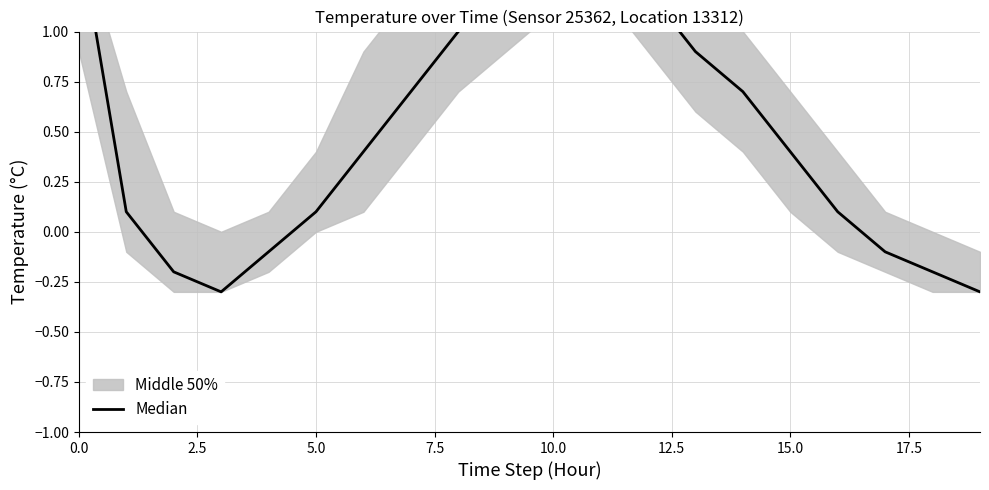

True or false: the data shows 0.2 at 15.

False